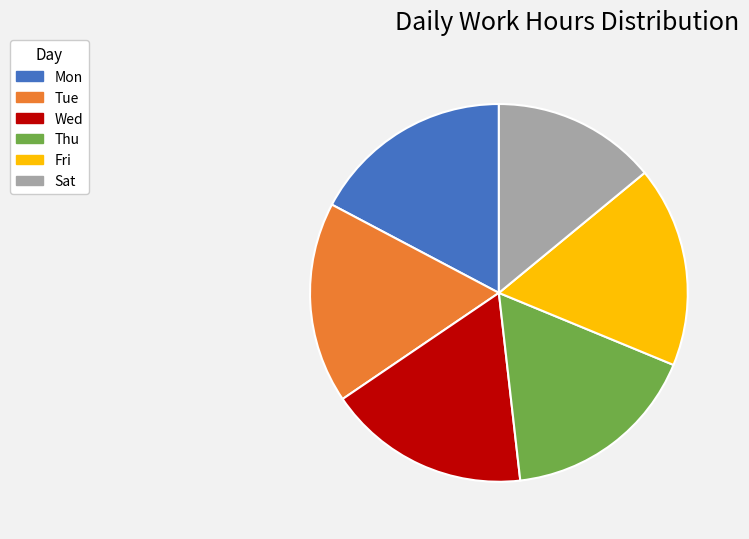

Is it true that Wed is 28% of the pie?

False